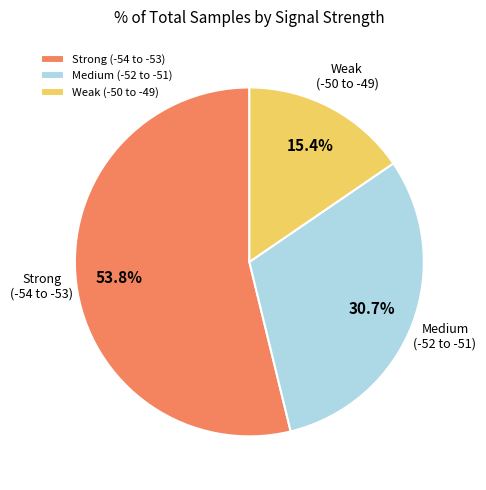

Is there any slice that represents more than half of the pie?

Yes